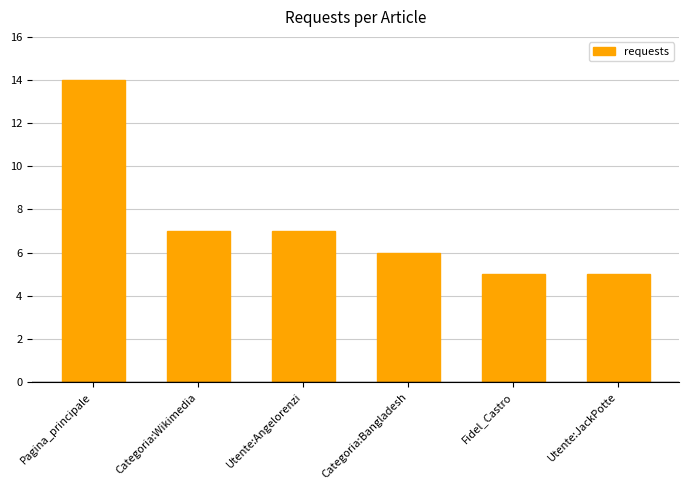

Which has a higher value, Categoria:Wikimedia or Pagina_principale?

Pagina_principale